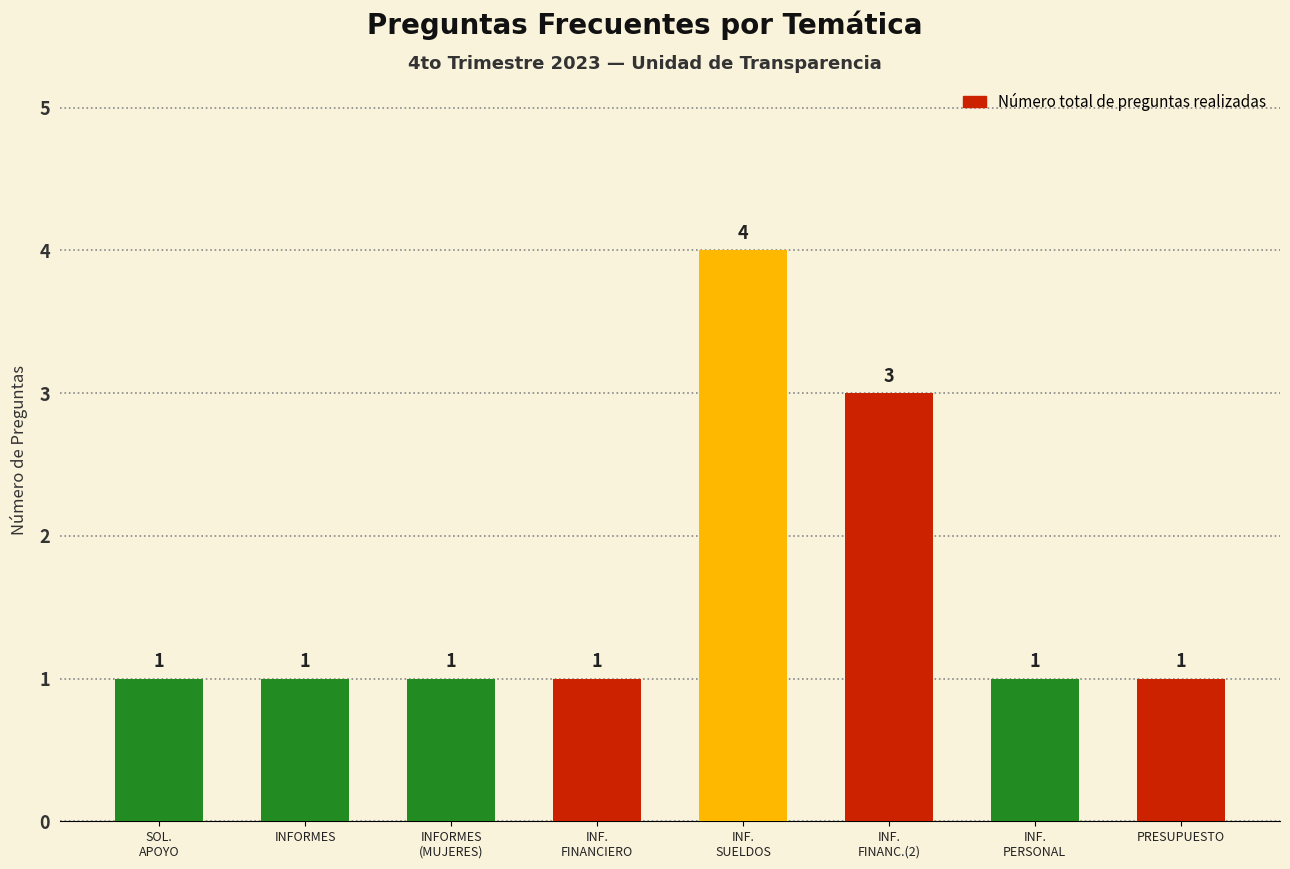

Reading left to right, transcribe all the data shown in this chart.

1	1	1	1	4	3	1	1